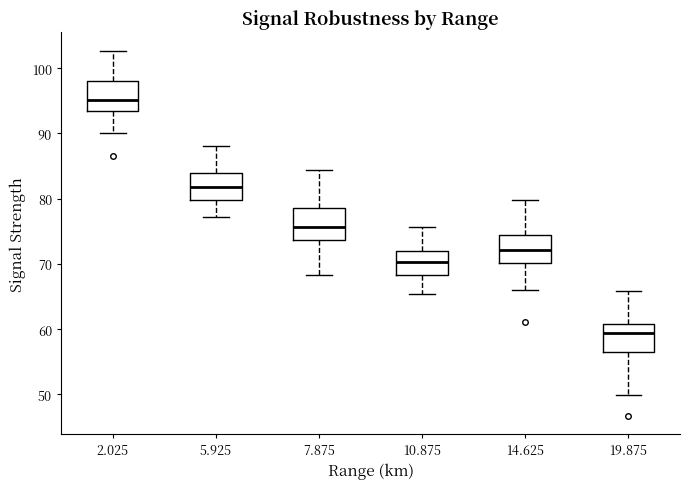

Reading left to right, transcribe this box plot: for each box, give where its median line is, the range the box spans, and where its two whiskers end, as read against the y-axis. The values are not printed on the chart, so give them approximately, as read against the axis.

2.025: median 95, box 93 to 98, whiskers 90 to 103
5.925: median 82, box 80 to 84, whiskers 77 to 88
7.875: median 76, box 74 to 79, whiskers 68 to 84
10.875: median 70, box 68 to 72, whiskers 65 to 76
14.625: median 72, box 70 to 75, whiskers 66 to 80
19.875: median 59, box 56 to 61, whiskers 50 to 66